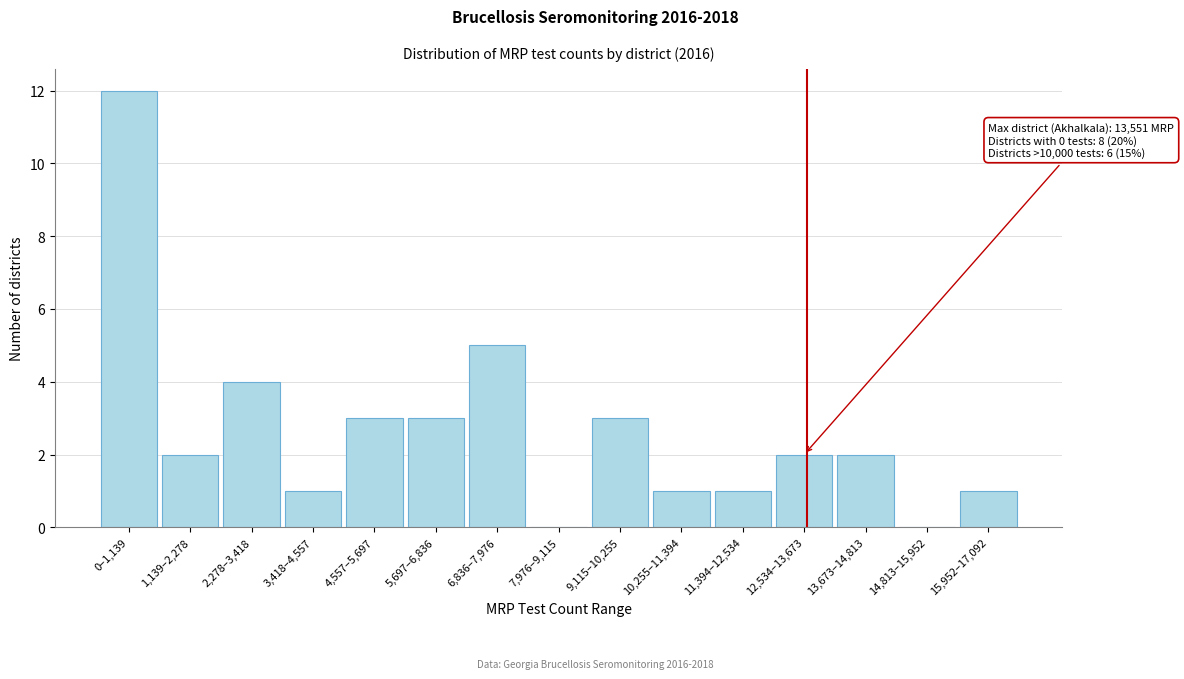

Reading left to right, transcribe all the data shown in this chart.

0–1,139=12	1,139–2,278=2	2,278–3,418=4	3,418–4,557=1	4,557–5,697=3	5,697–6,836=3	6,836–7,976=5	7,976–9,115=0	9,115–10,255=3	10,255–11,394=1	11,394–12,534=1	12,534–13,673=2	13,673–14,813=2	14,813–15,952=0	15,952–17,092=1